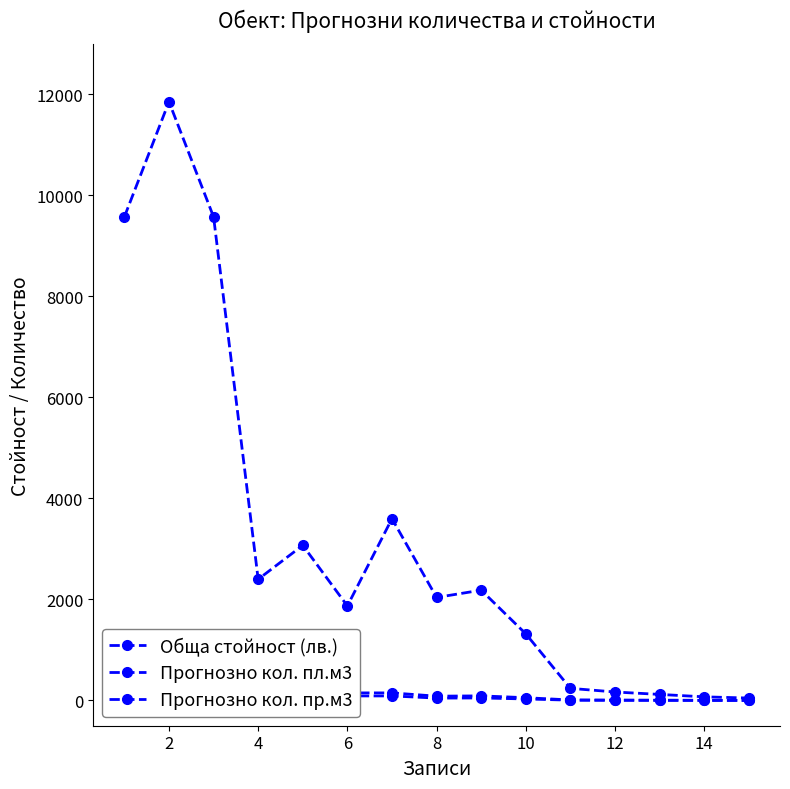

What is the value of the Обща стойност (лв.) point at the 7th from the left?

3600